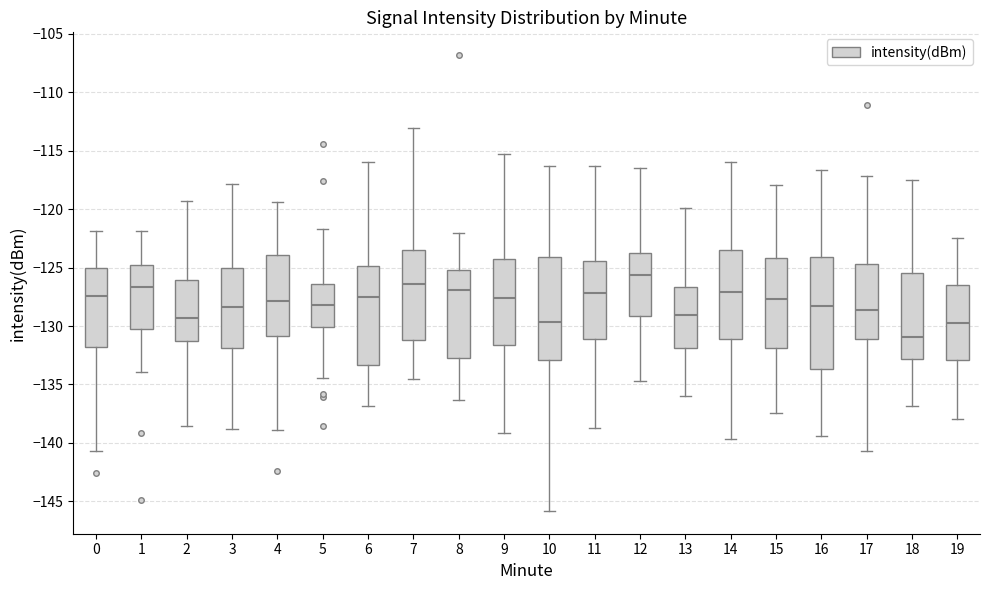

Which box's median line is the highest?

12